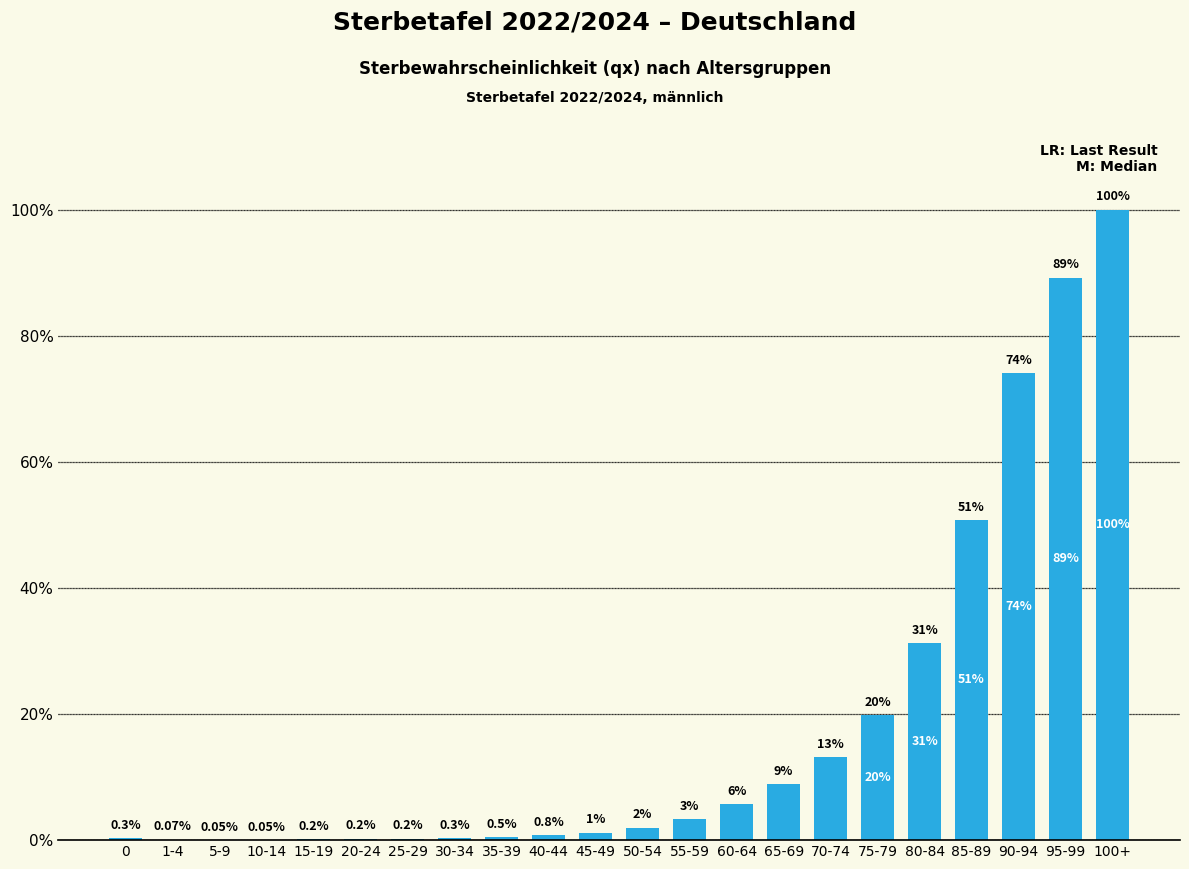

Reading left to right, list all the values displayed in this chart.

0=0.0	1-4=0.0	5-9=0.0	10-14=0.0	15-19=0.0	20-24=0.0	25-29=0.0	30-34=0.0	35-39=0.0	40-44=0.0	45-49=0.0	50-54=0.0	55-59=0.0	60-64=0.1	65-69=0.1	70-74=0.1	75-79=0.2	80-84=0.3	85-89=0.5	90-94=0.7	95-99=0.9	100+=1.0